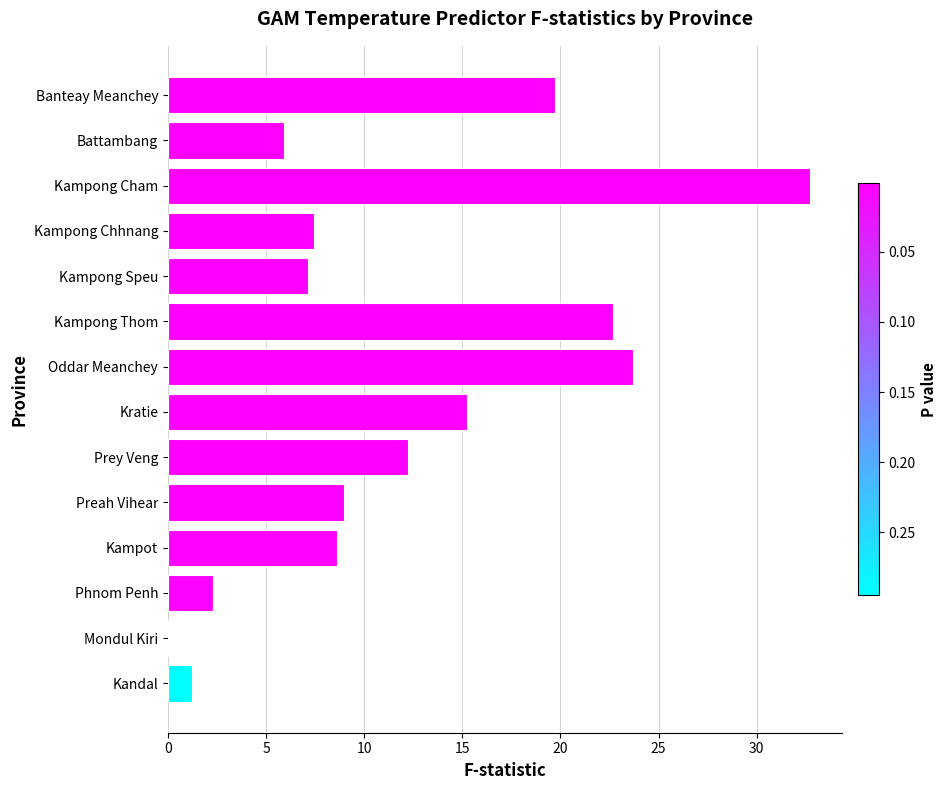

Which has a higher value, Battambang or Kandal?

Battambang